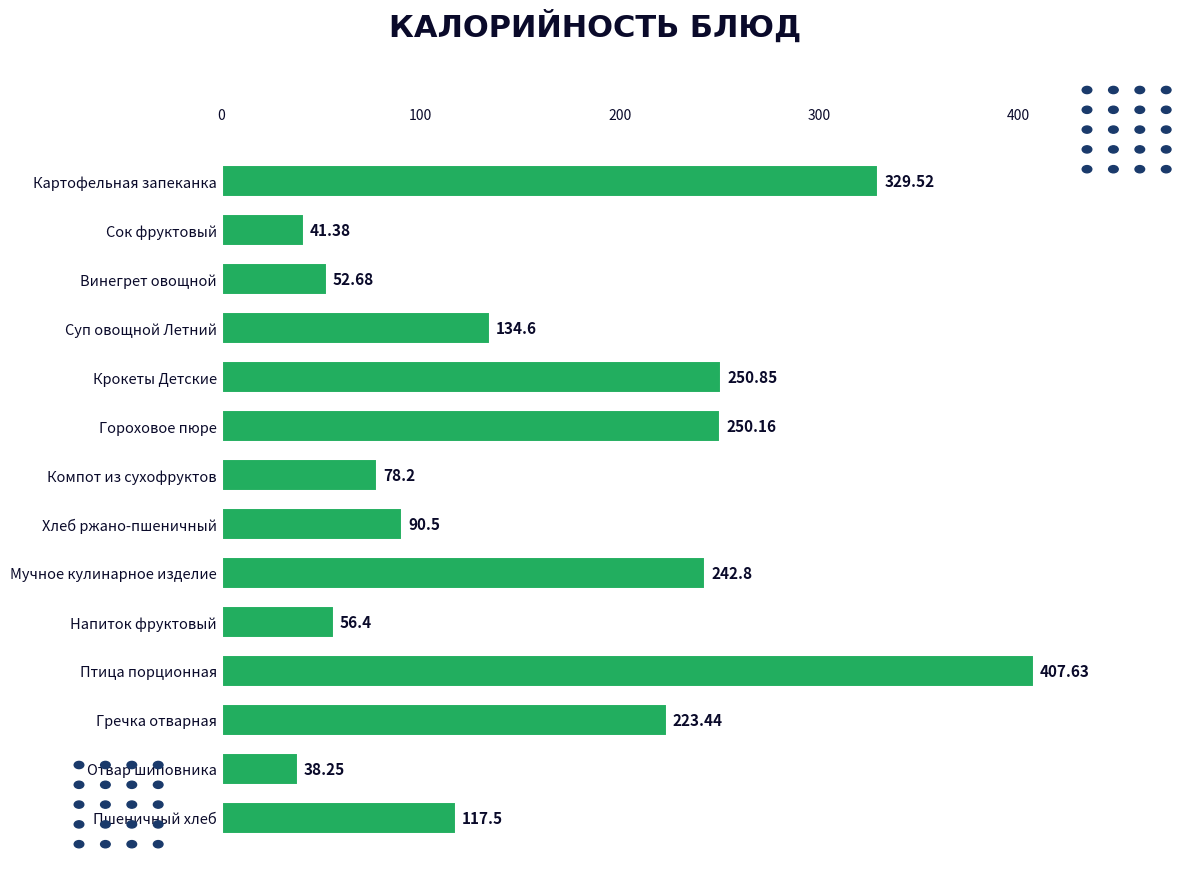

At which category does the chart reach its minimum across all series?

Отвар шиповника